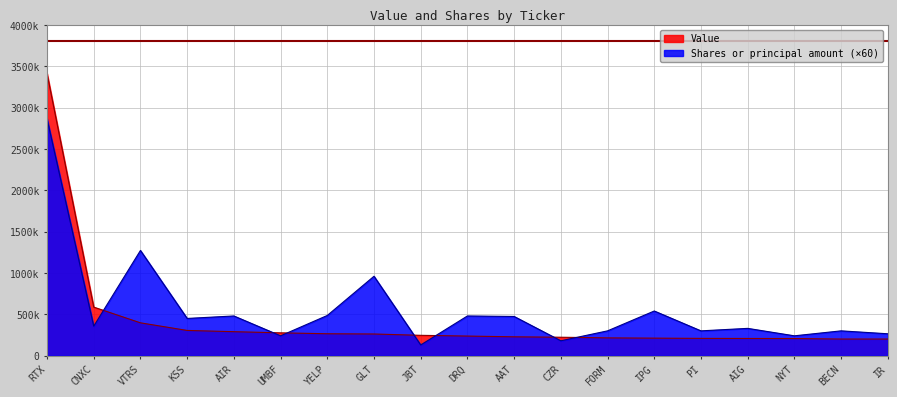

What is the total value across all series at RTX?

6274900